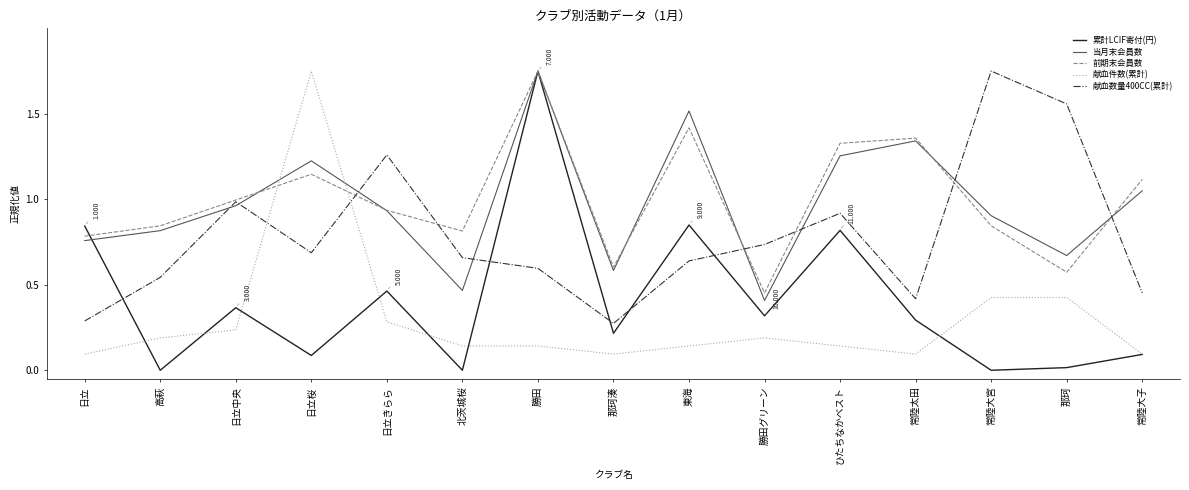

The 当月末会員数 series shows 0.8 at 高萩. True or false?

True